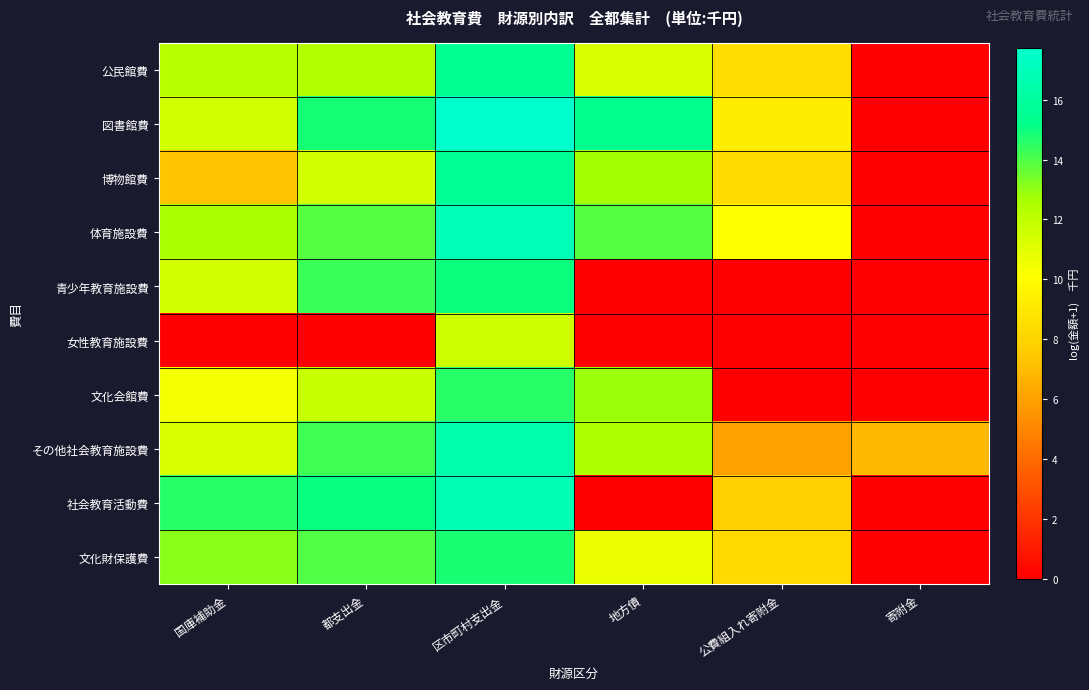

List the series in order of their peak value, highest first.

図書館費, 体育施設費, 社会教育活動費, その他社会教育施設費, 博物館費, 公民館費, 青少年教育施設費, 文化財保護費, 文化会館費, 女性教育施設費